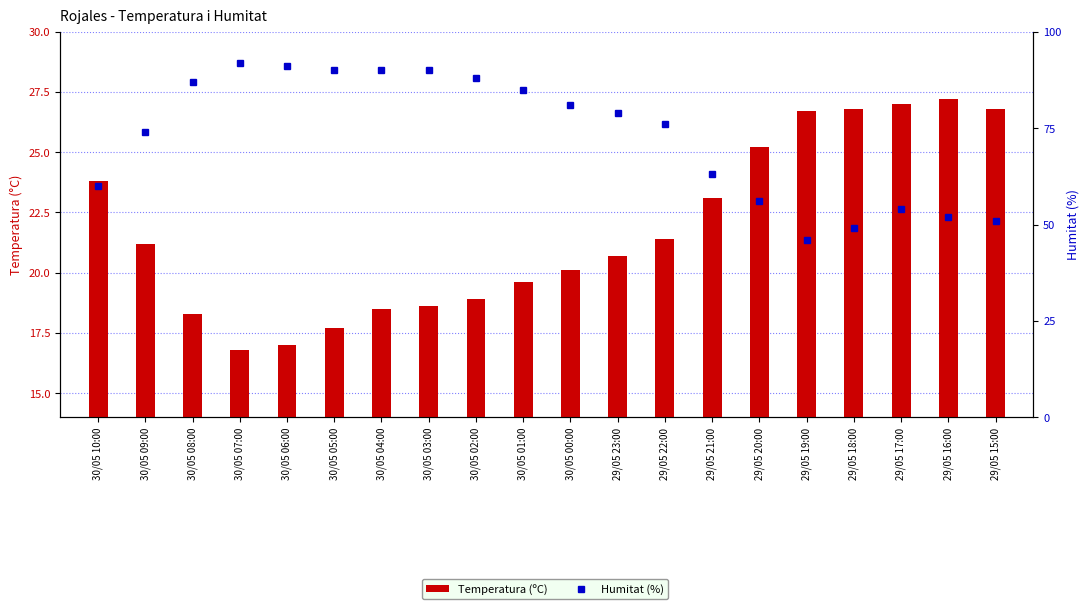

The value of Humitat (%) at 30/05 00:00 is 137.9. True or false?

False